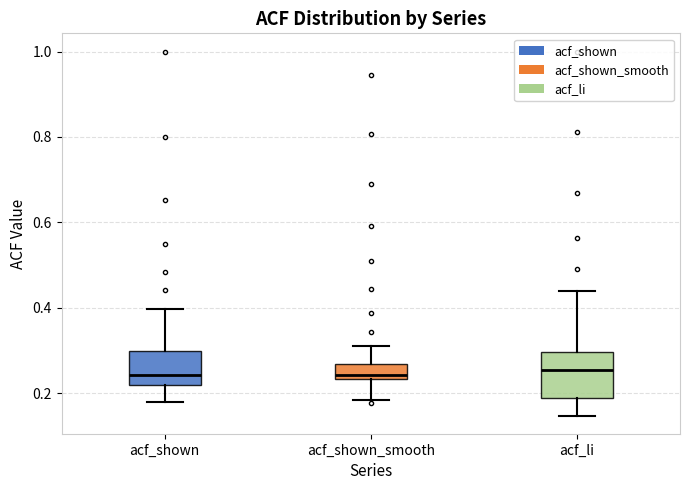

Which box is the tallest, from its lower edge to its upper edge?

acf_li